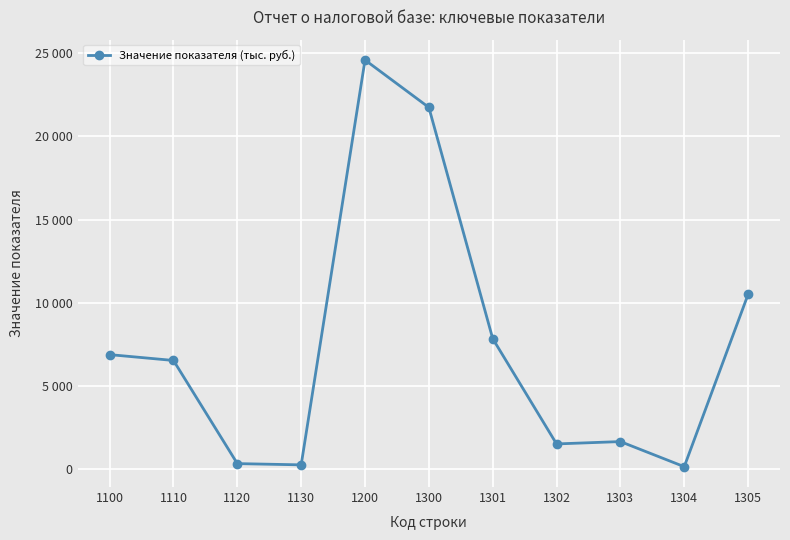

Is this an area chart (filled region under the line)?

No